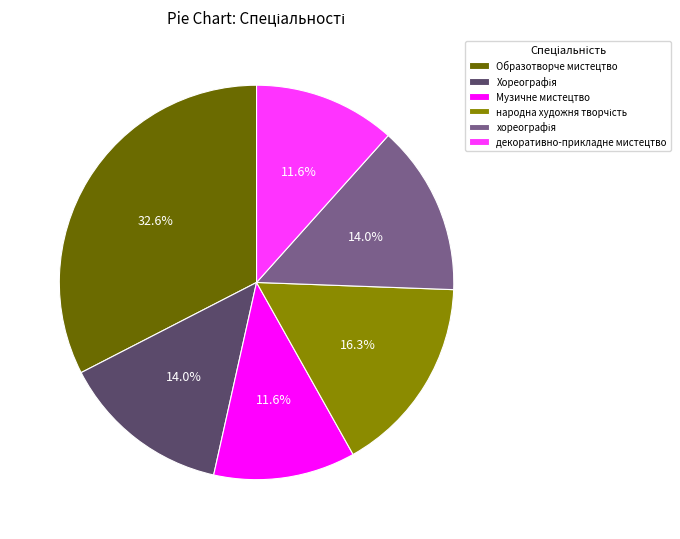

Is there a majority slice in this chart?

No